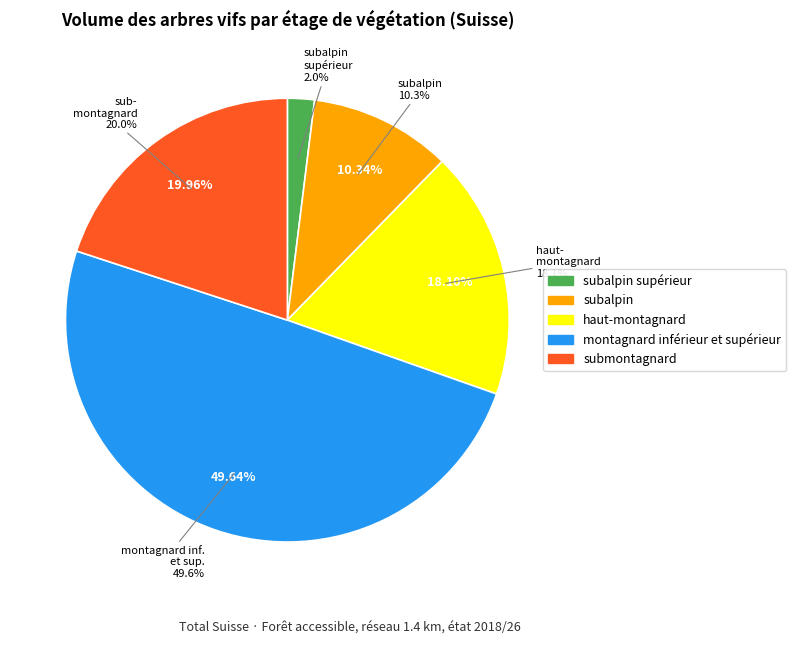

Is it true that subalpin is 19% of the pie?

False